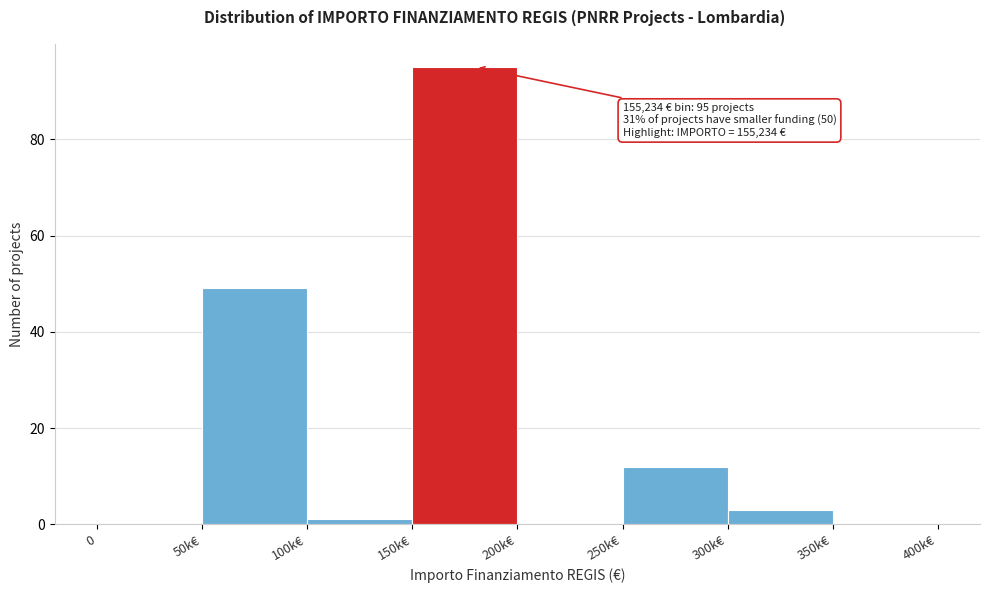

Reading right to left, what are all the values shown in this chart?

350k€=0	300k€=3	250k€=12	200k€=0	150k€=95	100k€=1	50k€=49	0=0